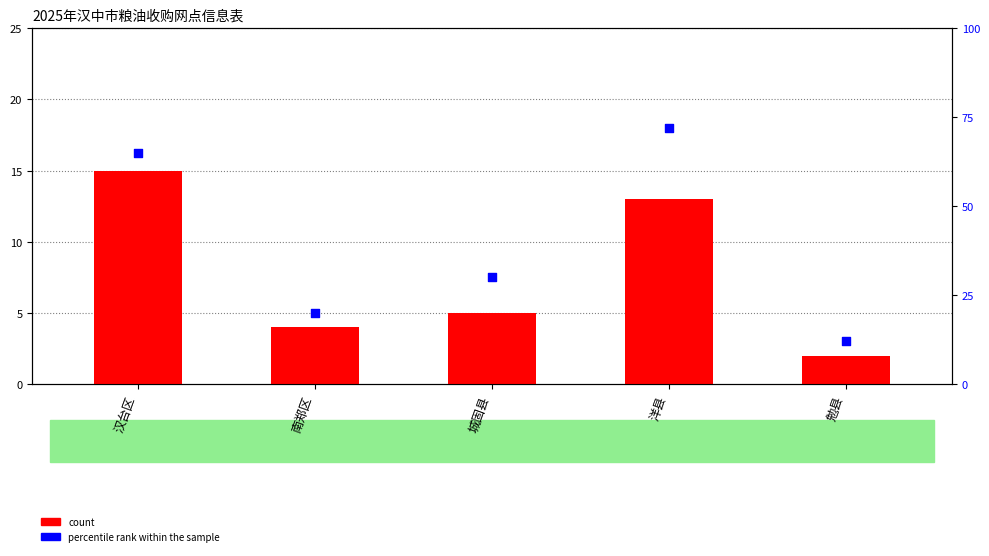

Which series contains the highest Y value?

percentile rank within the sample